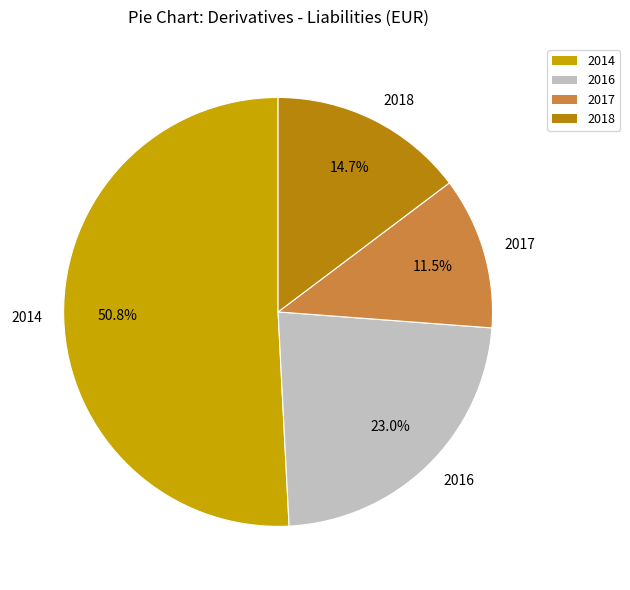

Which category has the biggest portion of the pie?

2014